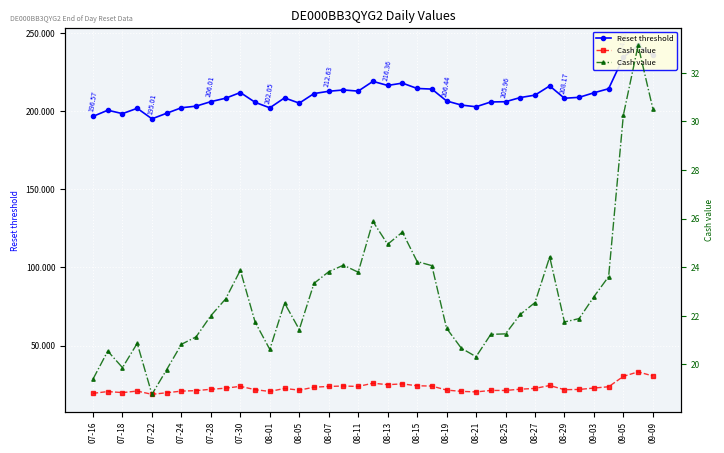

Rank the series by their maximum value, from highest to lowest.

Reset threshold, Cash value